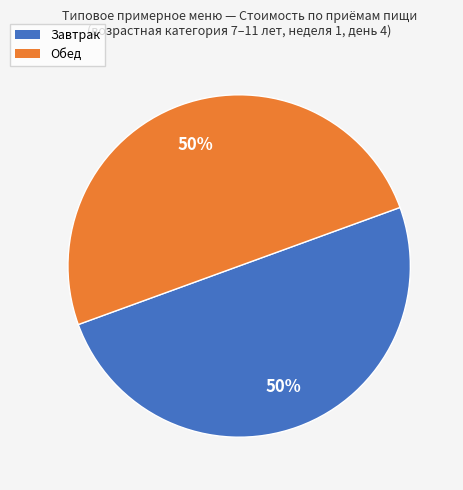

How many segments does this pie chart have?

2